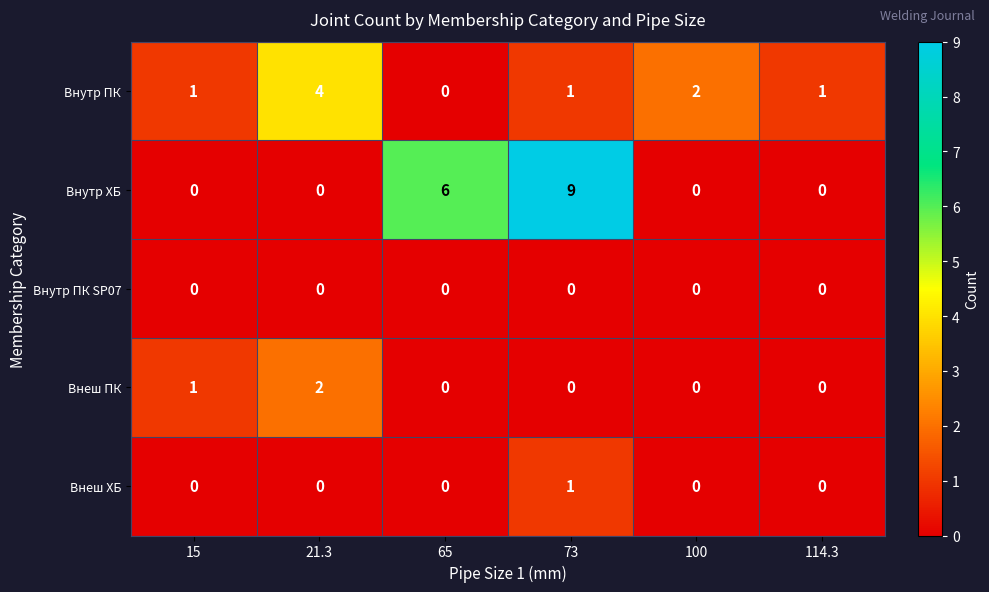

True or false: Внеш ПК has a value of 0 at 73.

True